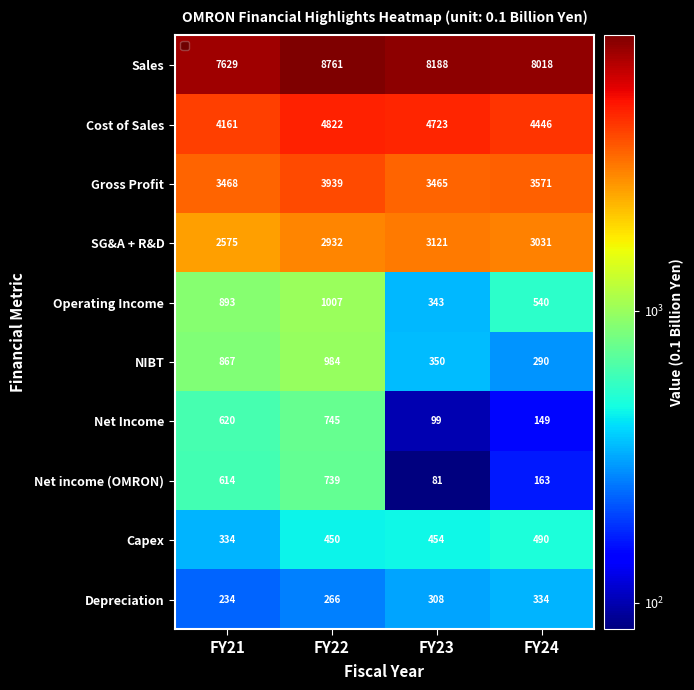

What is the minimum value shown in the chart?

81